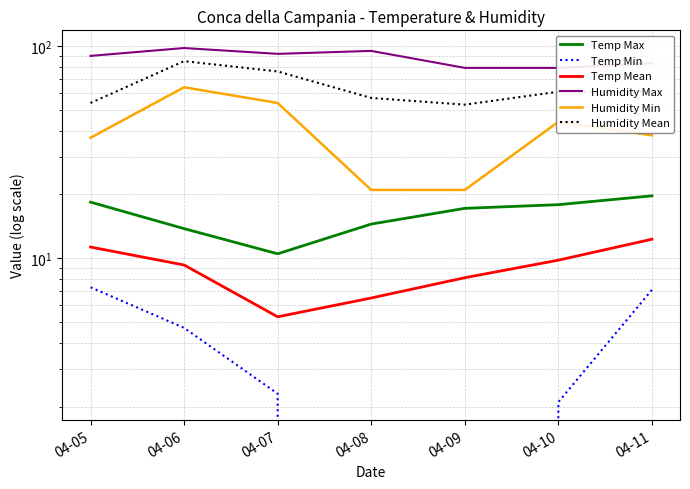

True or false: Humidity Max and Temp Max cross at least once.

False